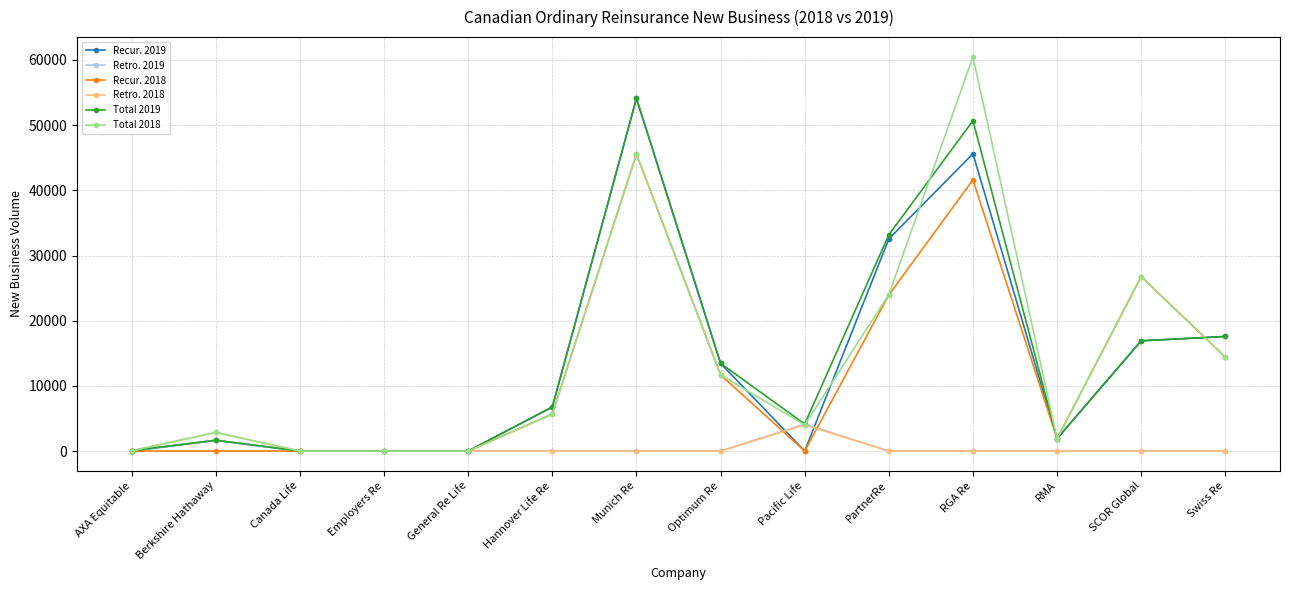

How many lines are shown in the chart?

6